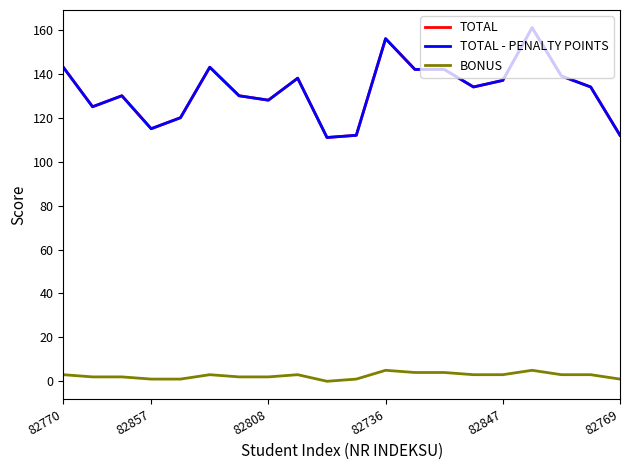

Where is the first local maximum for TOTAL?

82808